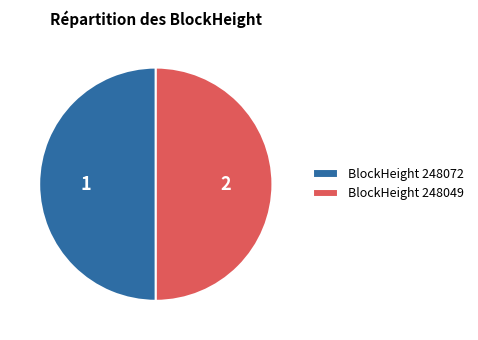

Approximately how many times larger is the value at BlockHeight 248072 compared to BlockHeight 248049?

1.0